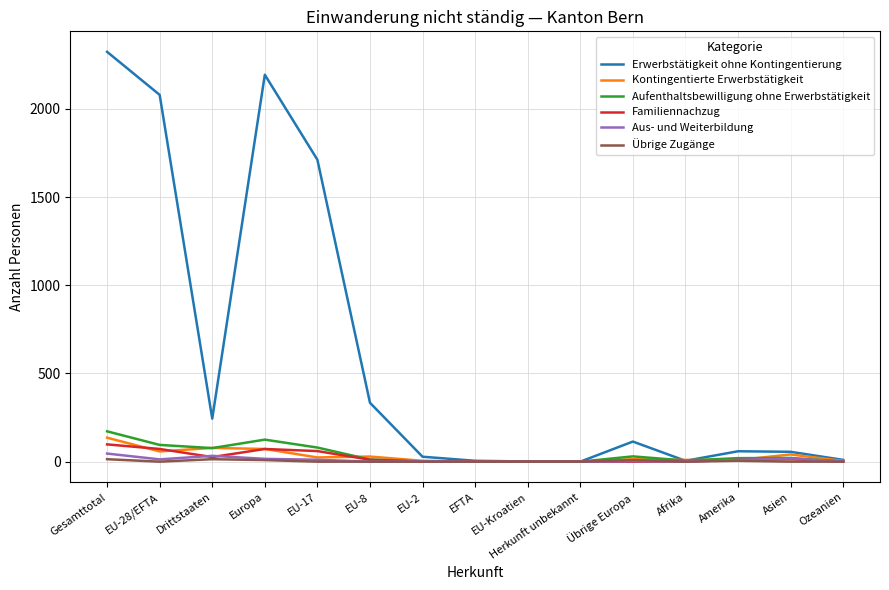

Does the chart have visible grid lines?

Yes